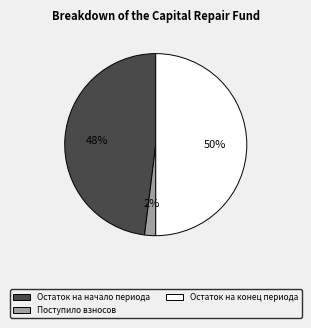

To the nearest percent, what percentage of the pie is Поступило взносов?

2%